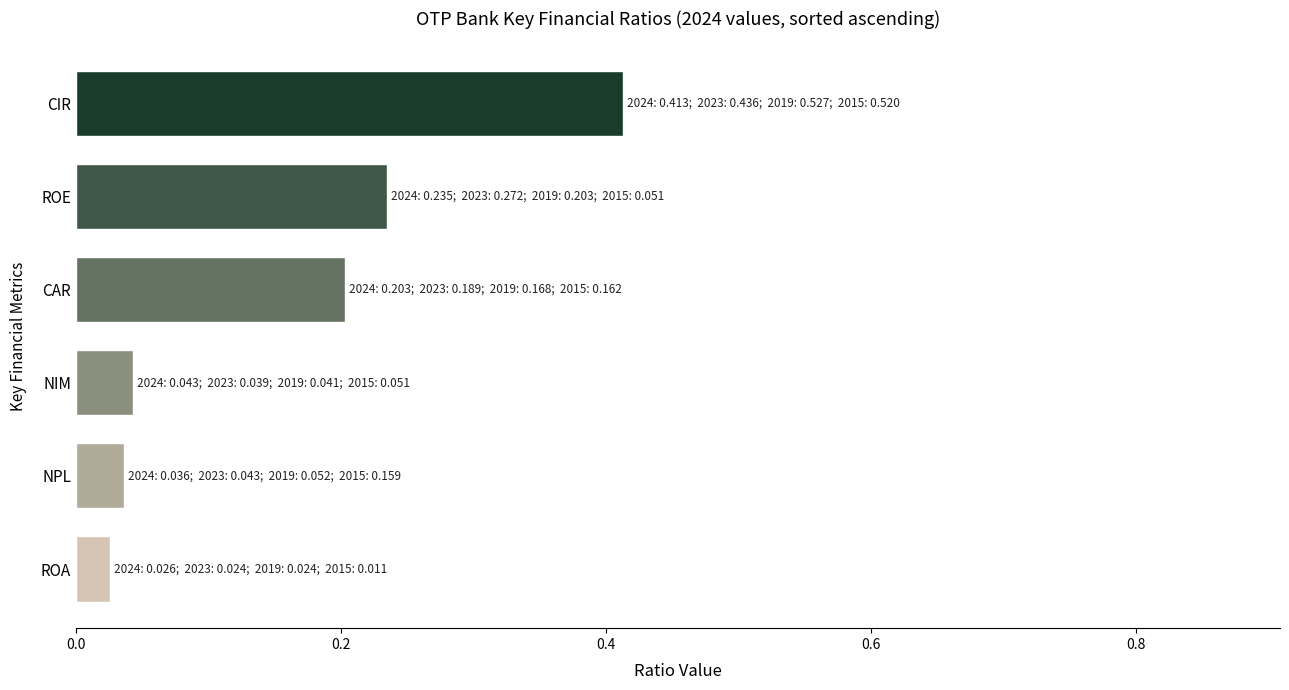

How many data points does each series have?

6